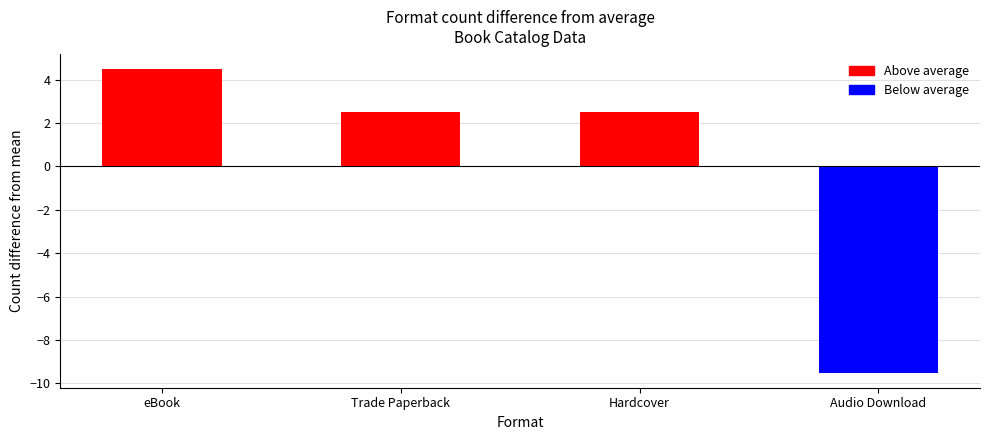

Reading left to right, list all the values displayed in this chart.

4.5	2.5	2.5	-9.5